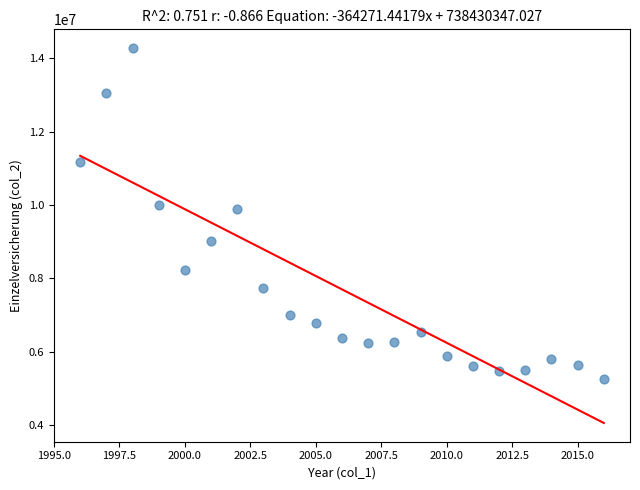

What is the range of X values (max minus min)?

20.0